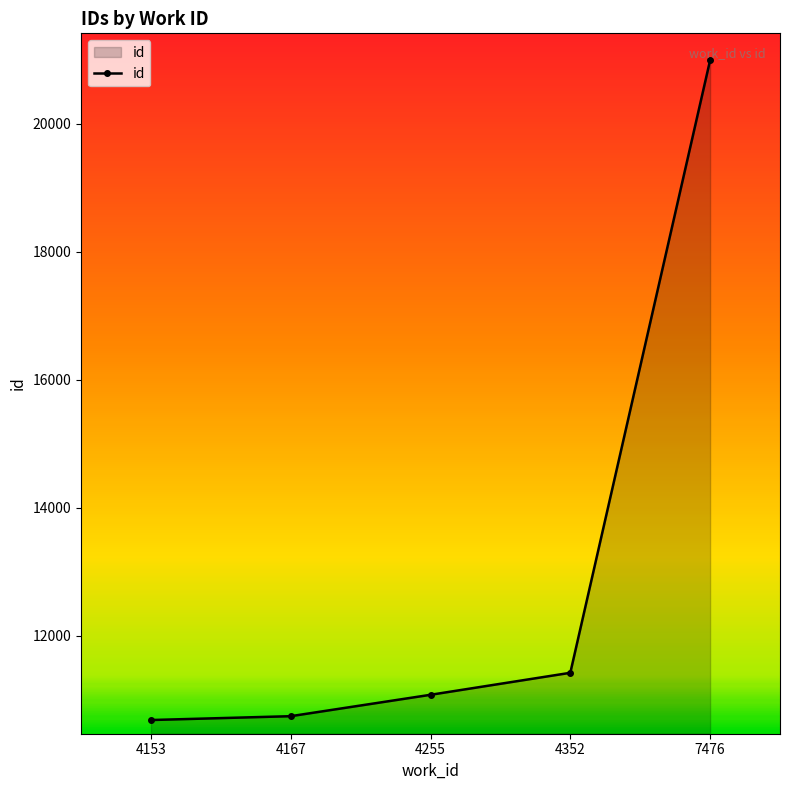

At which label is the value closest to 15838?

4352